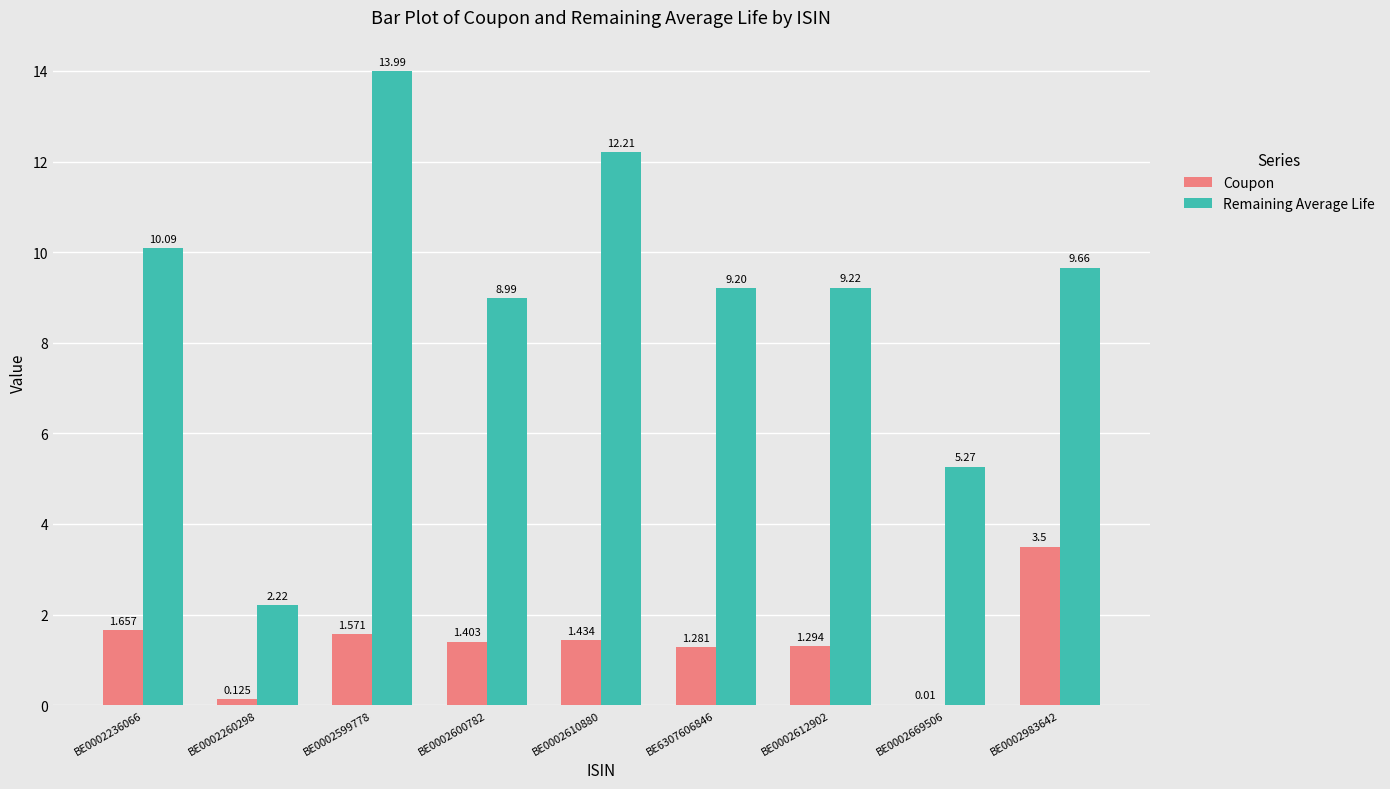

Which series has the largest total across all categories?

Remaining Average Life